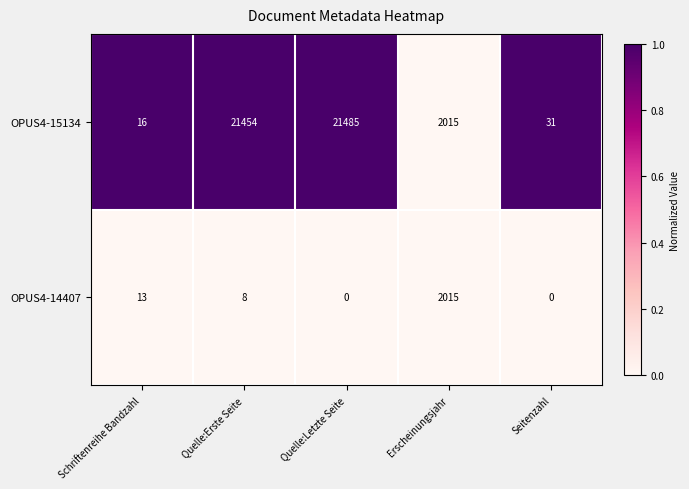

What is the greatest value displayed?

21485